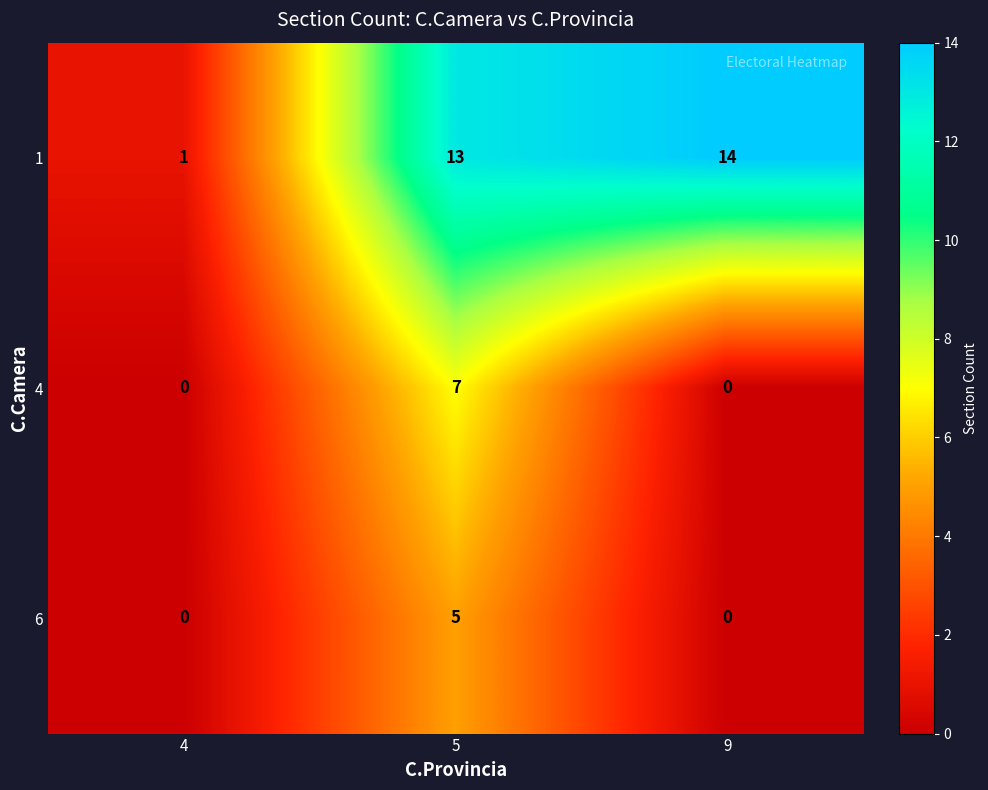

True or false: 1 has a value of 13 at 5.

True